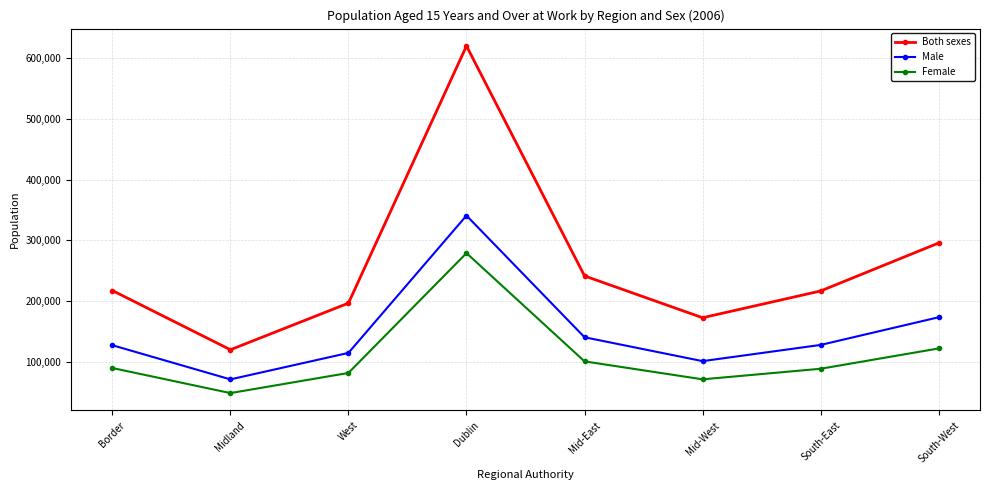

How many lines are shown in the chart?

3